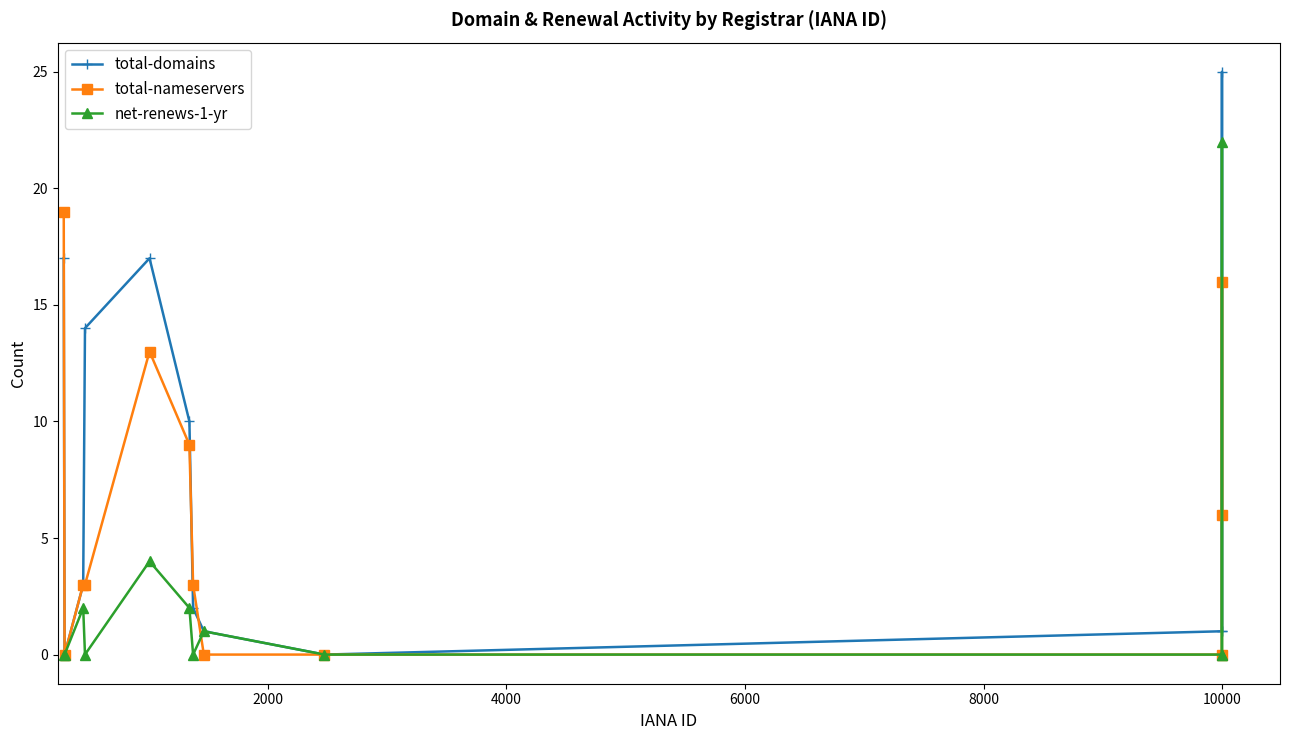

What is the maximum value for total-nameservers?

19